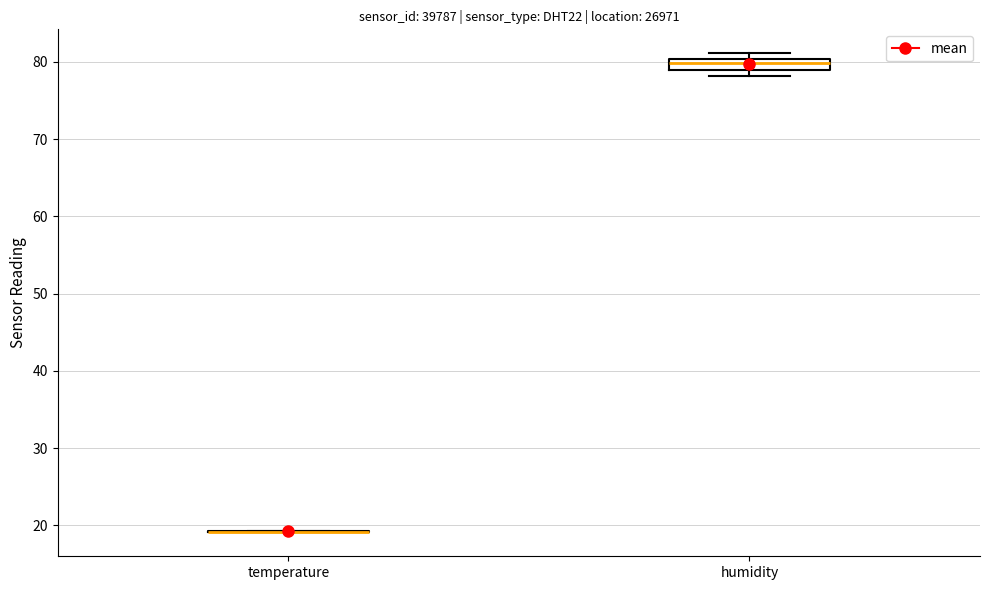

Where is the lower edge of the box for humidity on the y-axis? The values are not printed on the chart, so give them approximately, as read against the axis.

79